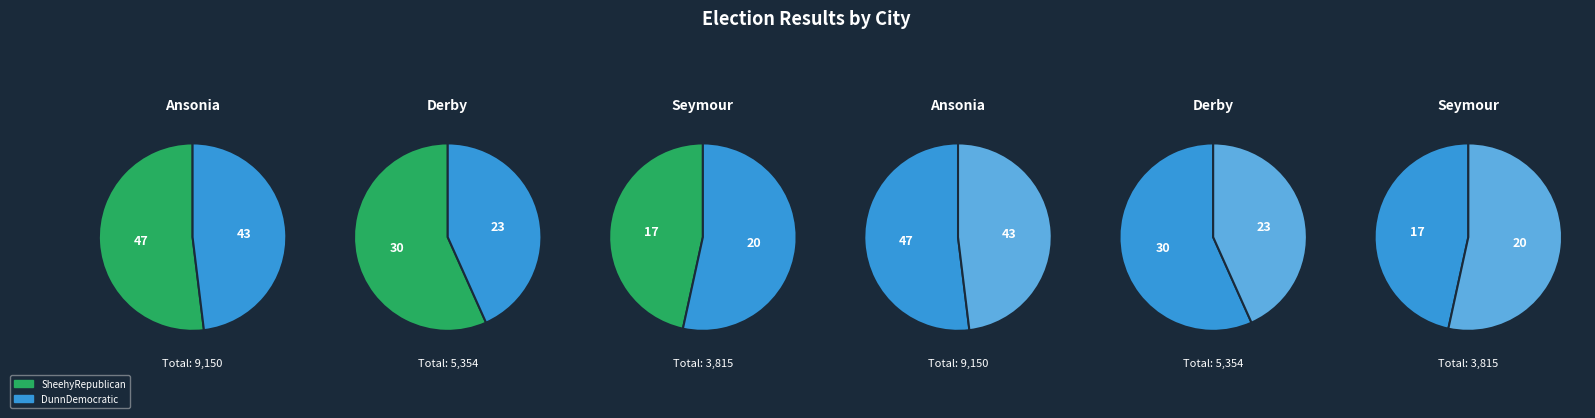

Rank the categories by DunnDemocratic value from lowest to highest.

Seymour, Derby, Ansonia